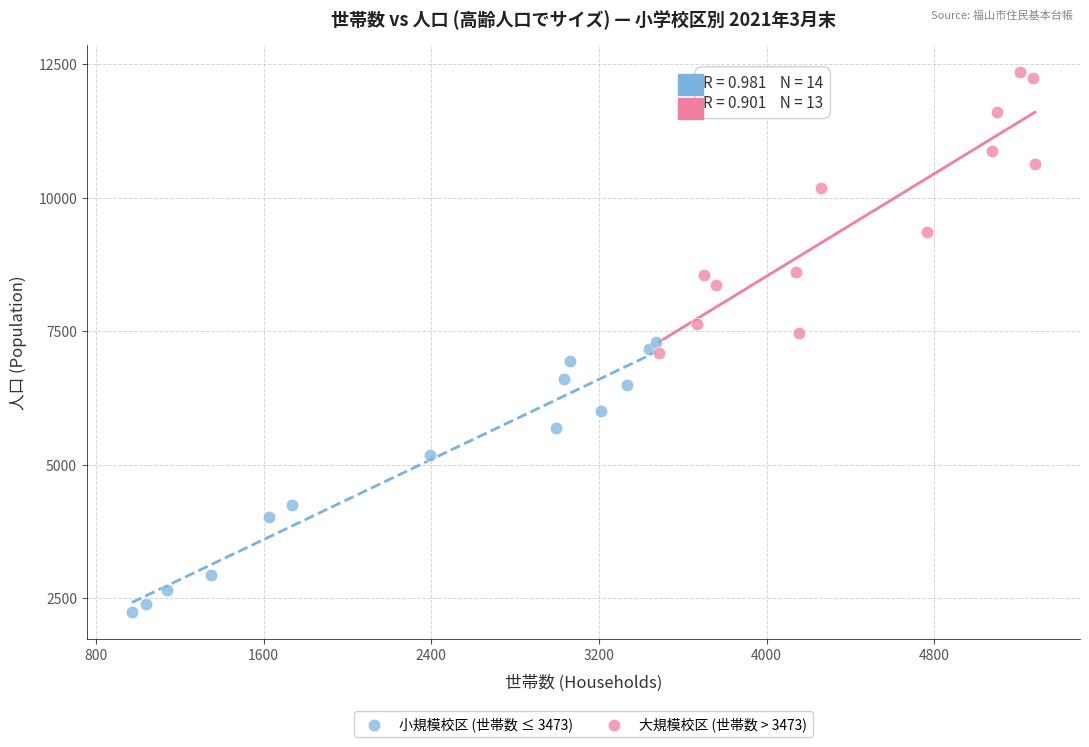

Which series has the largest Y range (max minus min)?

大規模校区 (世帯数 > 3473)